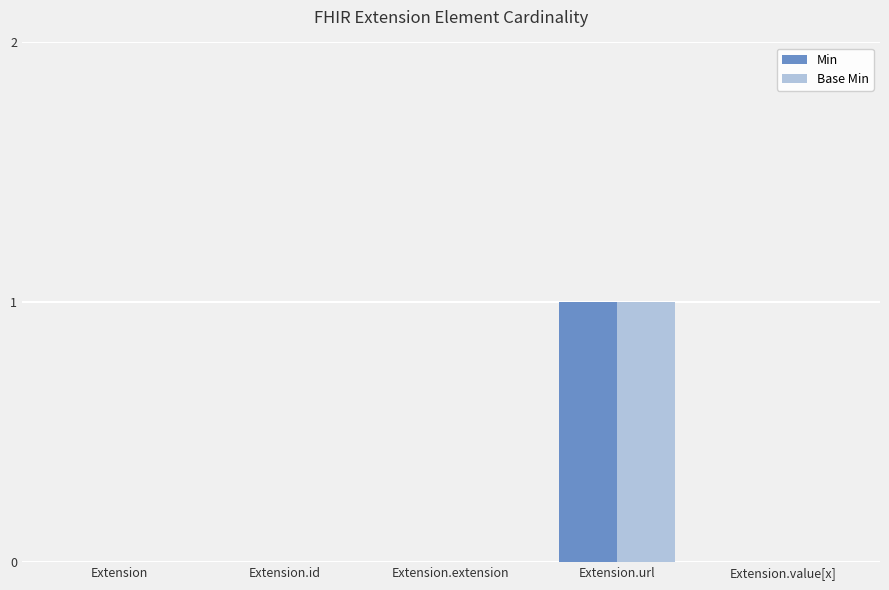

Reading right to left, extract all data points from this chart.

Min: 0	1	0	0	0
Base Min: 0	1	0	0	0